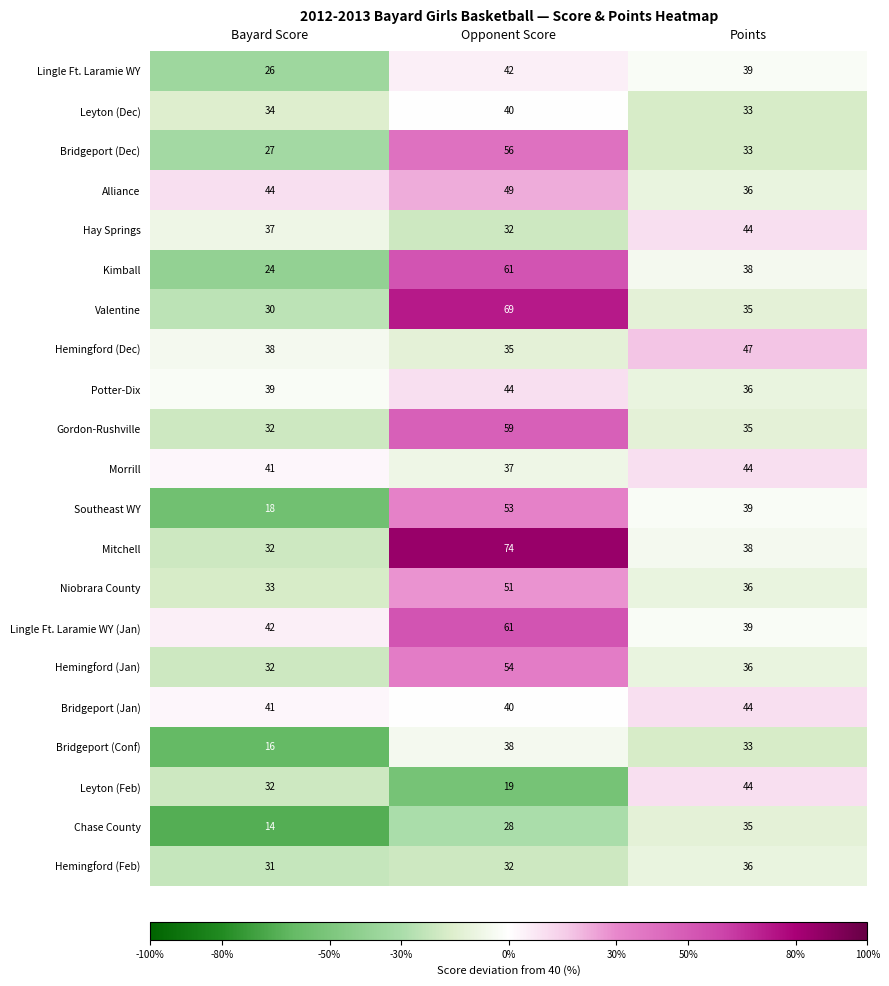

True or false: Mitchell has a value of 74 at Opponent Score.

True